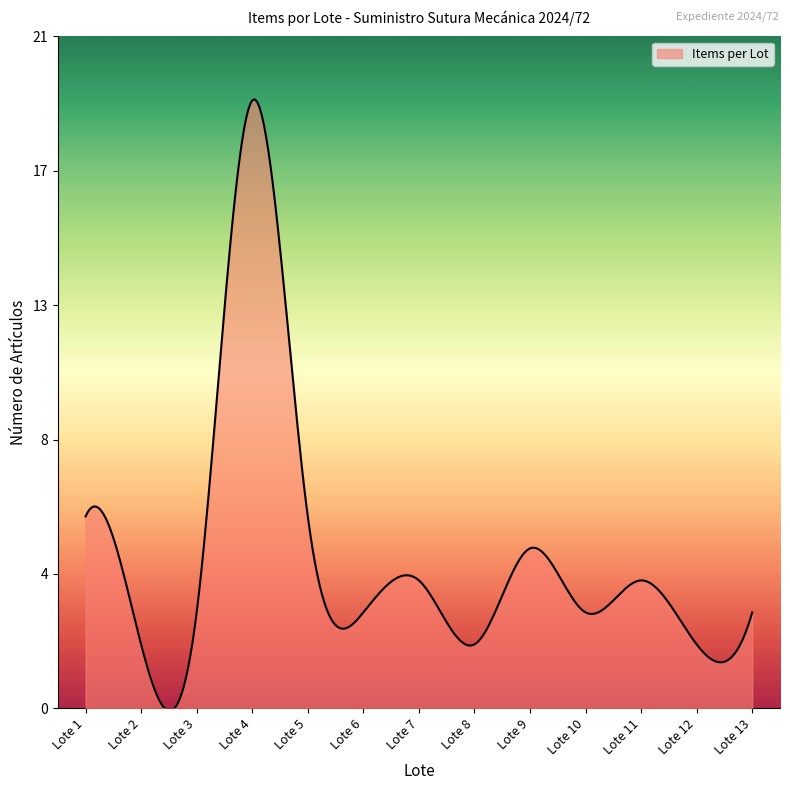

Reading right to left, what are all the values shown in this chart?

Lote 13=3	Lote 12=2	Lote 11=4	Lote 10=3	Lote 9=5	Lote 8=2	Lote 7=4	Lote 6=3	Lote 5=6	Lote 4=19	Lote 3=3	Lote 2=2	Lote 1=6